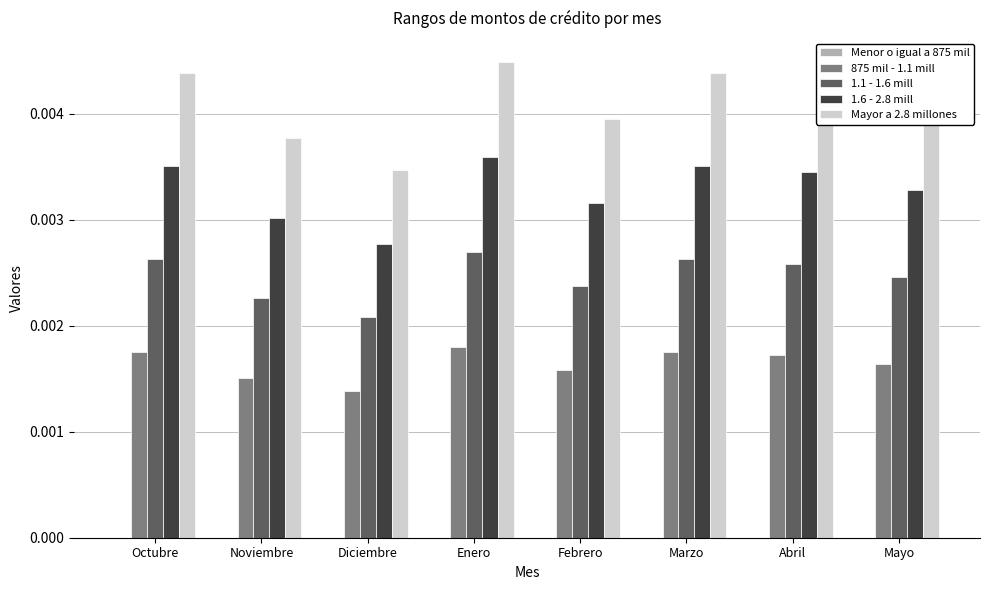

Where is Mayor a 2.8 millones nearest to the value 0?

Diciembre